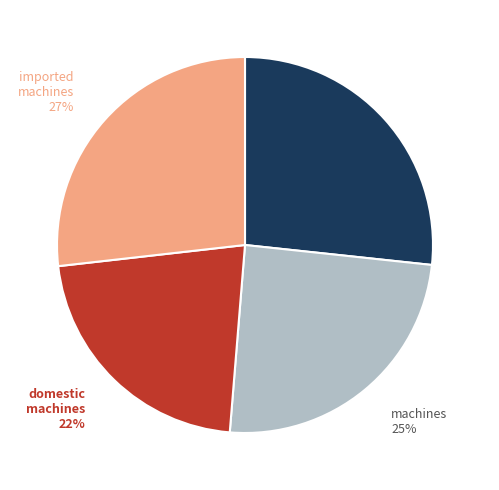

To the nearest percent, what is the difference between the largest and smallest slice percentages?

5%